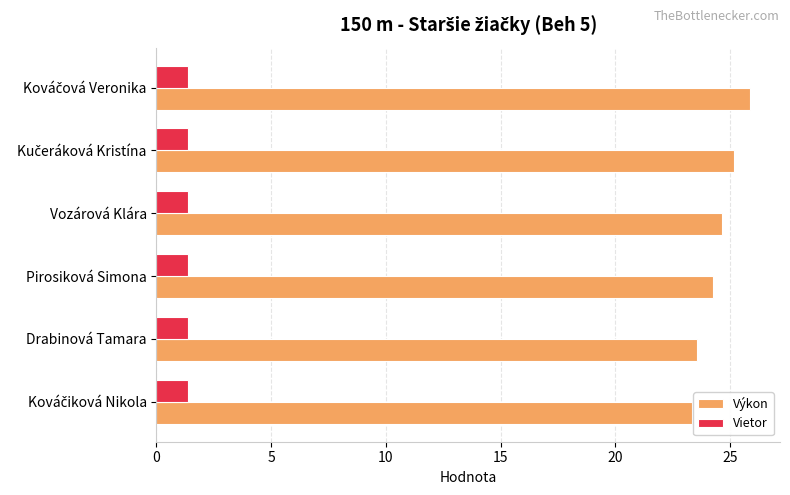

Rank the series by their maximum value, from highest to lowest.

Výkon, Vietor